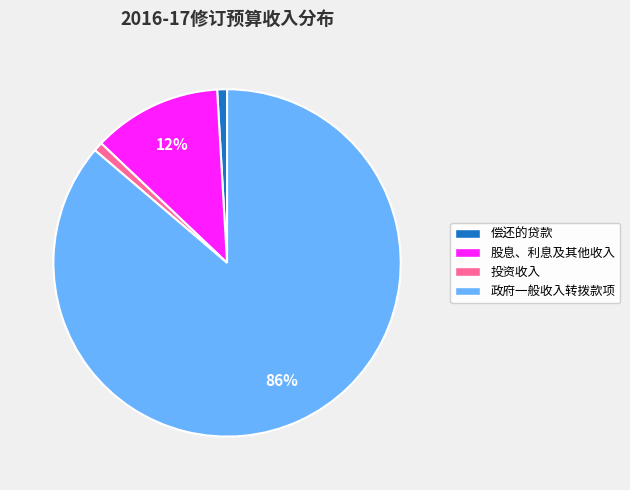

Does any single category account for the majority?

Yes